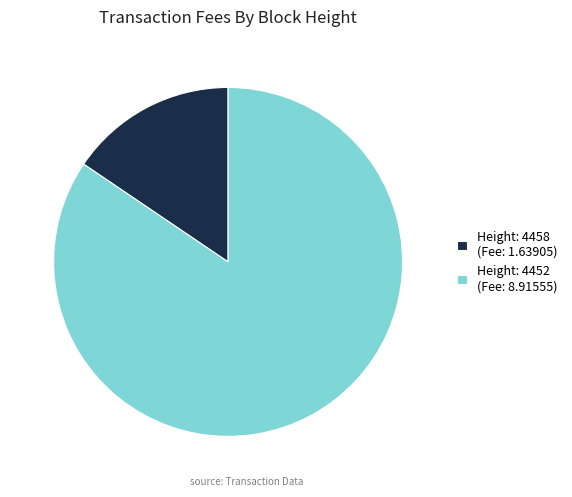

Is the sum of Height: 4458 (Fee: 1.63905) and Height: 4452 (Fee: 8.91555) greater than half?

Yes